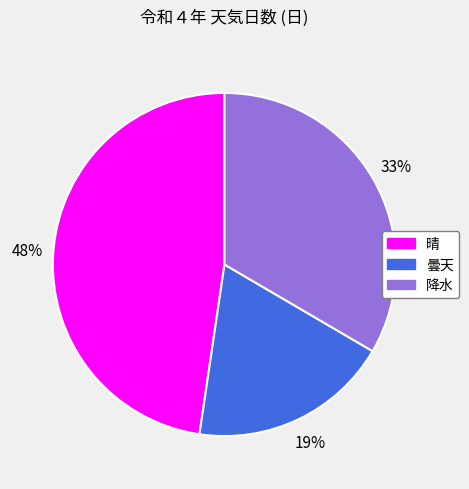

Is it true that 晴 is 48% of the pie?

True